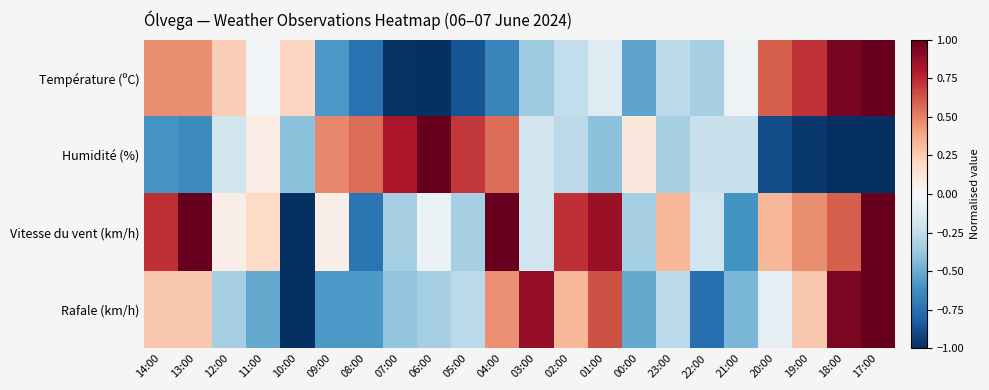

What is the minimum value shown in the chart?

-1.0